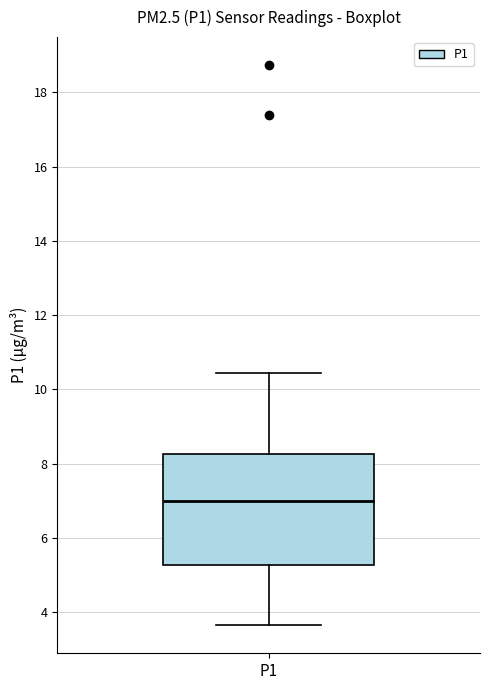

Transcribe this box plot: give where the median line is, the range the box spans, and where the two whiskers end, as read against the y-axis. The values are not printed on the chart, so give them approximately, as read against the axis.

median 7.0, box 5.2 to 8.2, whiskers 3.6 to 10.4